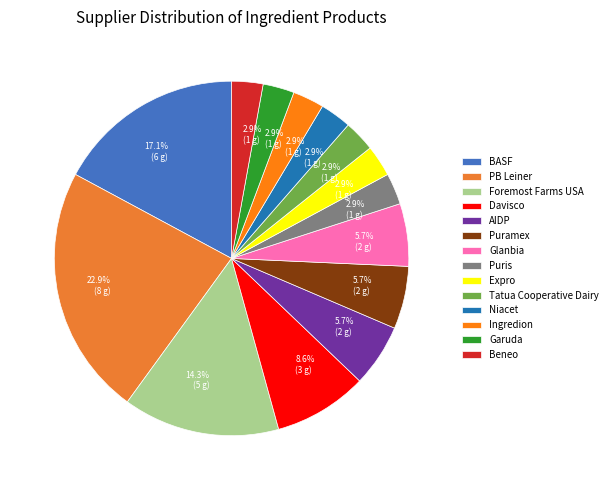

To the nearest percent, what is the difference between the largest and smallest slice percentages?

20%